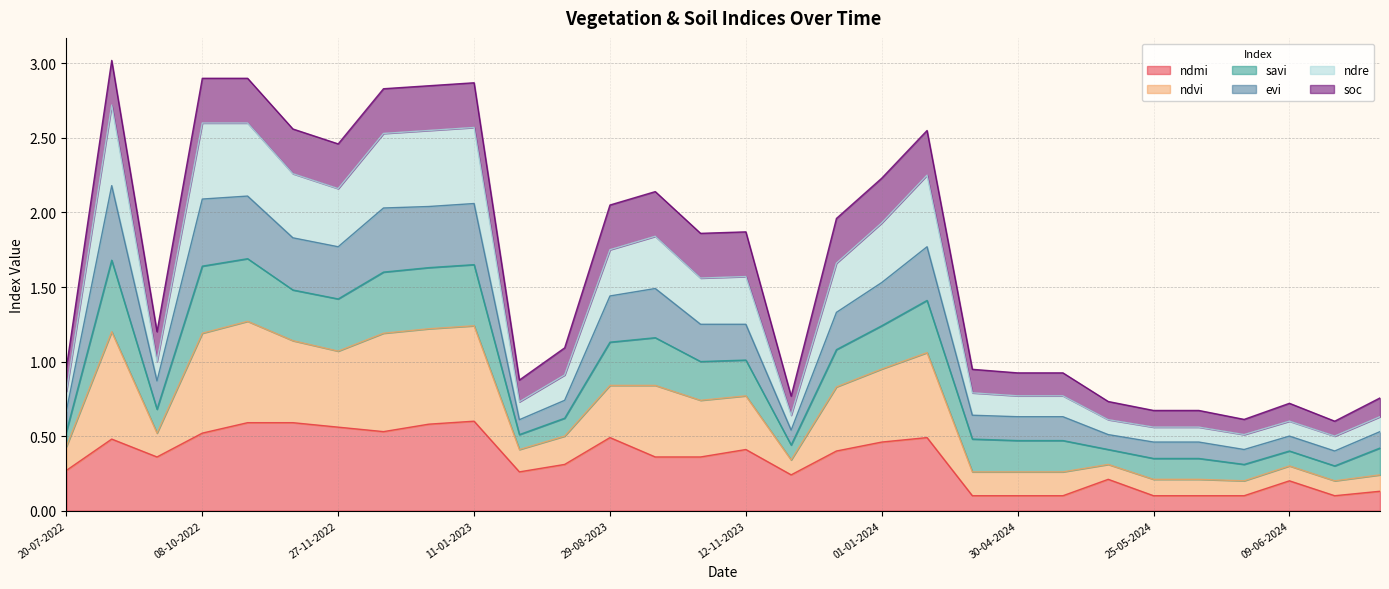

At which category is the sum across all series the highest?

03-09-2022